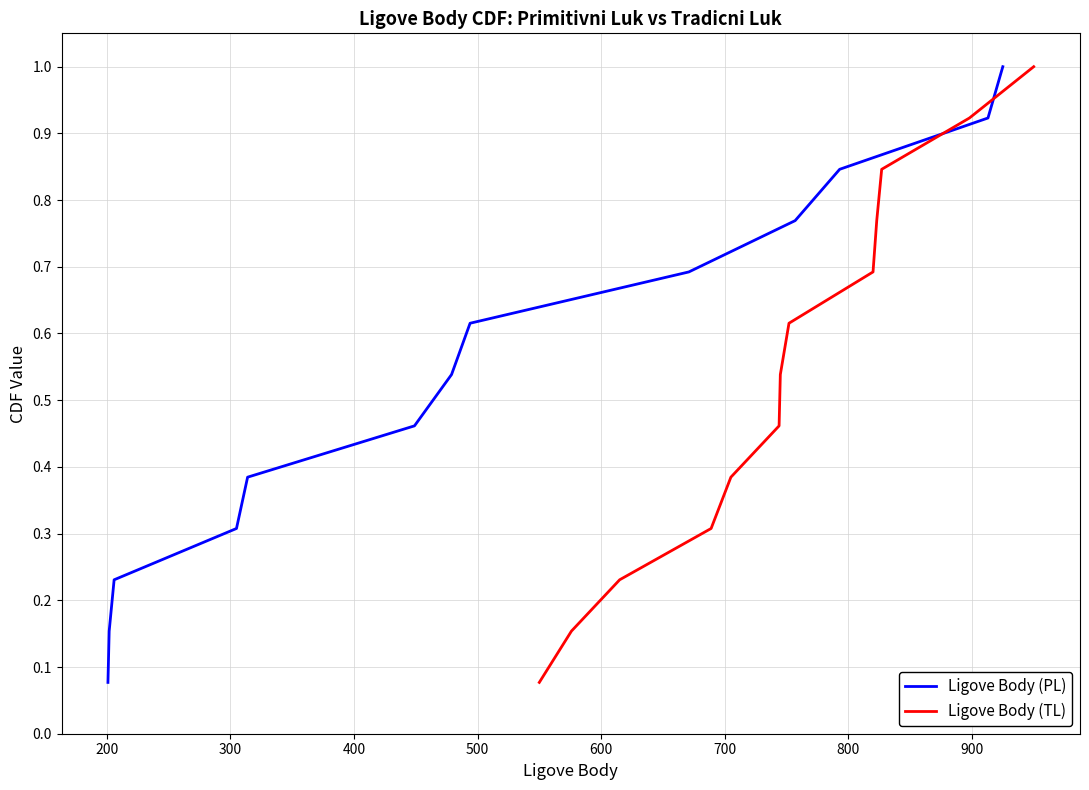

What is the difference between the second highest and minimum values in the Ligove Body (TL) series?

0.8